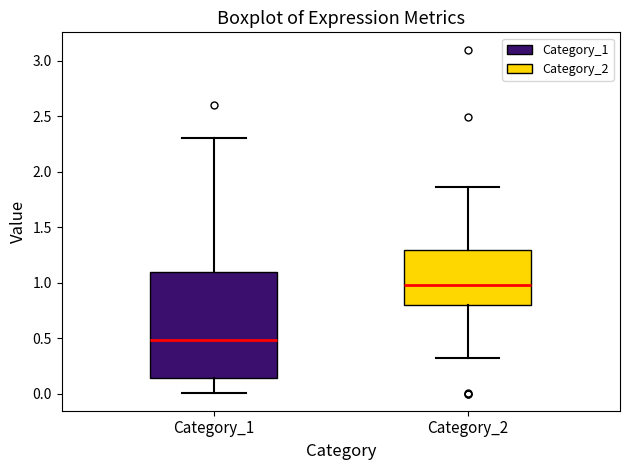

Where is the upper edge of the box for Category_1 on the y-axis? The values are not printed on the chart, so give them approximately, as read against the axis.

1.10